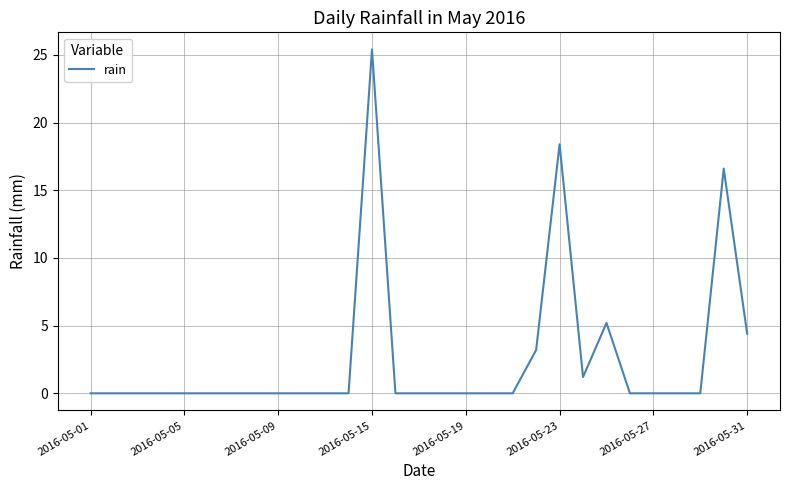

What is the difference between the maximum and minimum values?

25.4